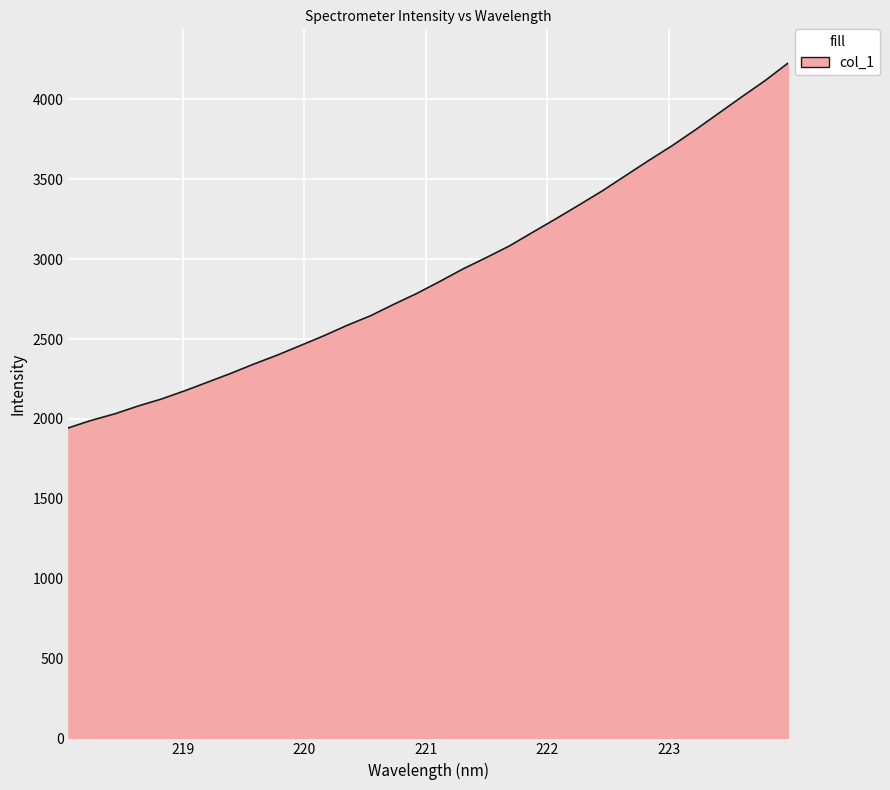

What is the difference between the maximum and minimum values?

2283.6